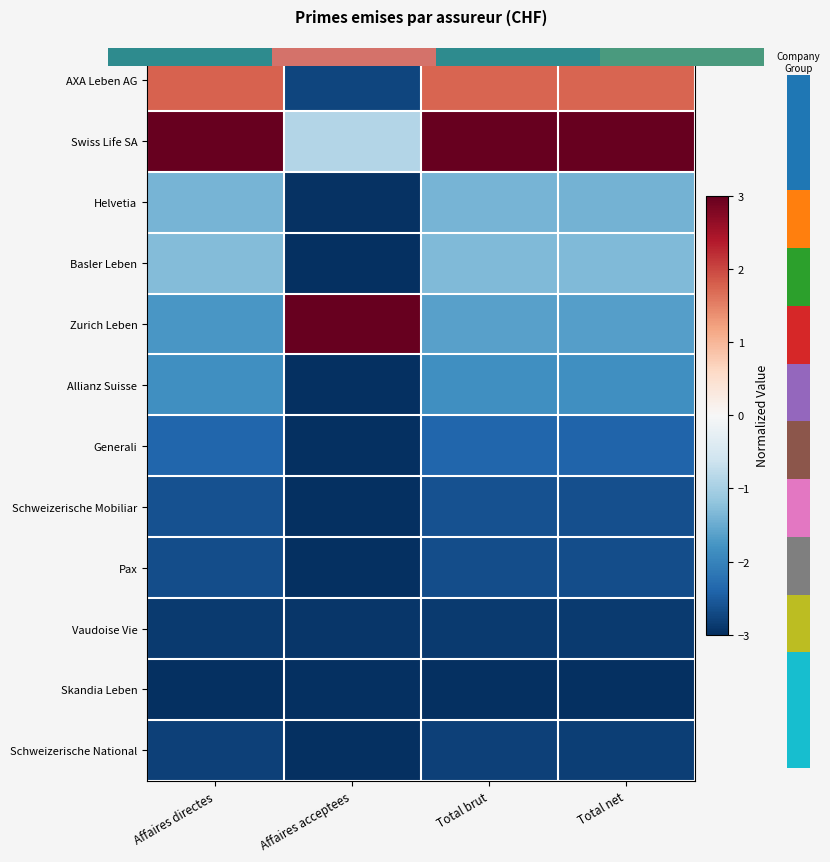

What is the spread (max minus min) of values at Total brut?

6.0